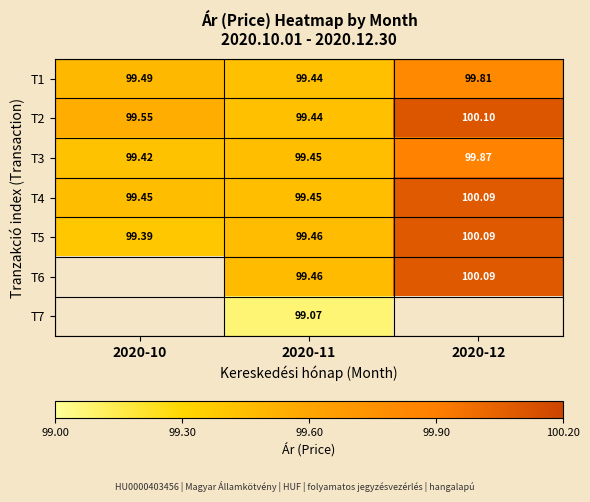

How many T1 values are between 99 and 100?

3